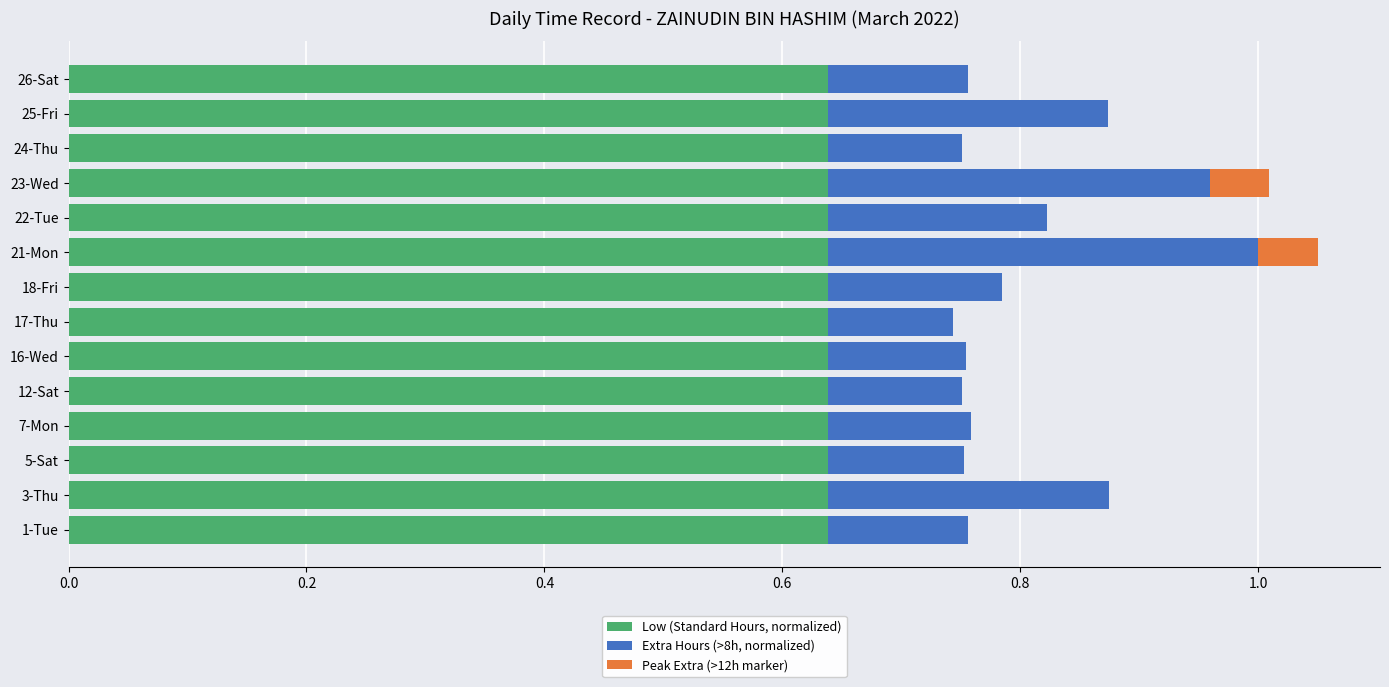

What is the total value across all series at 22-Tue?

0.8